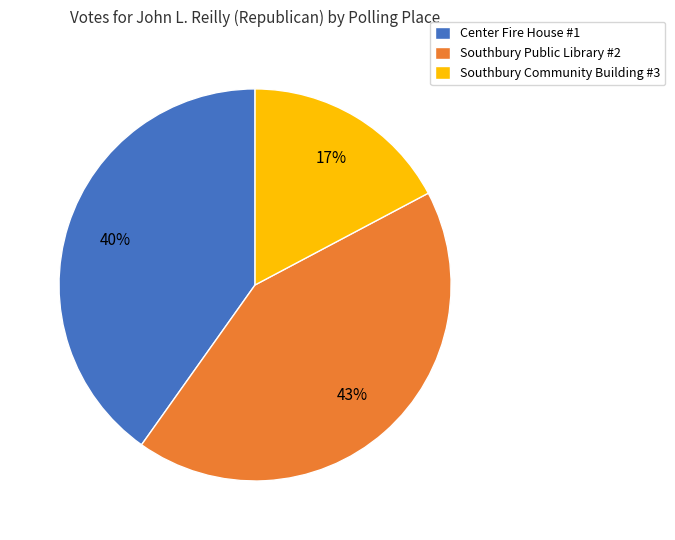

Which slice is the largest?

Southbury Public Library #2